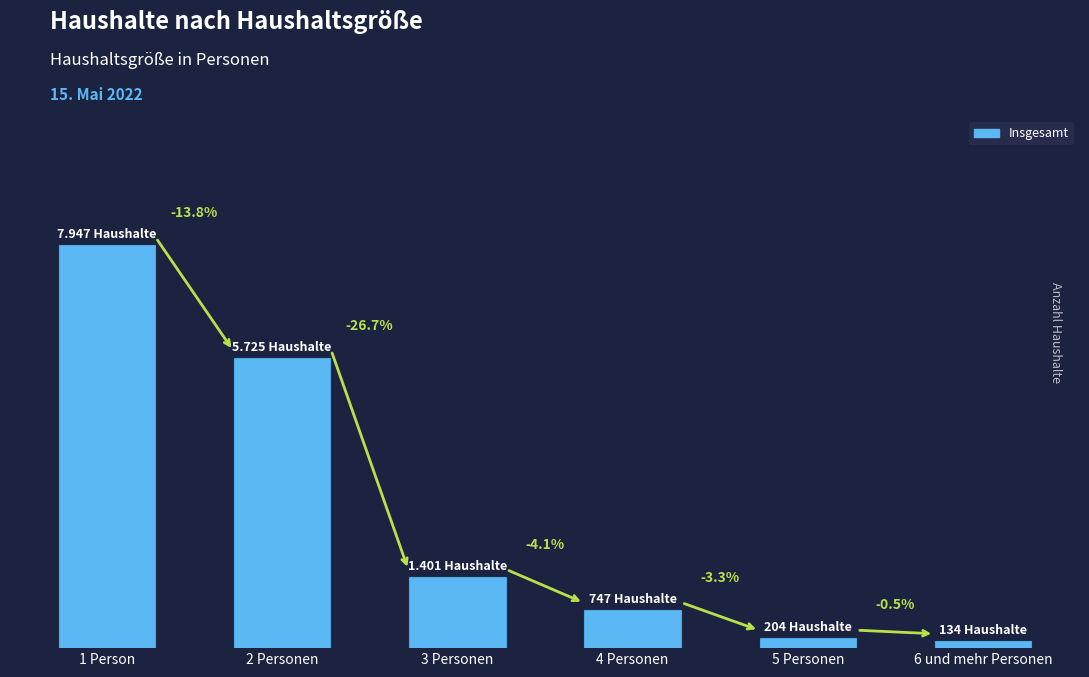

Are the bars horizontal?

No